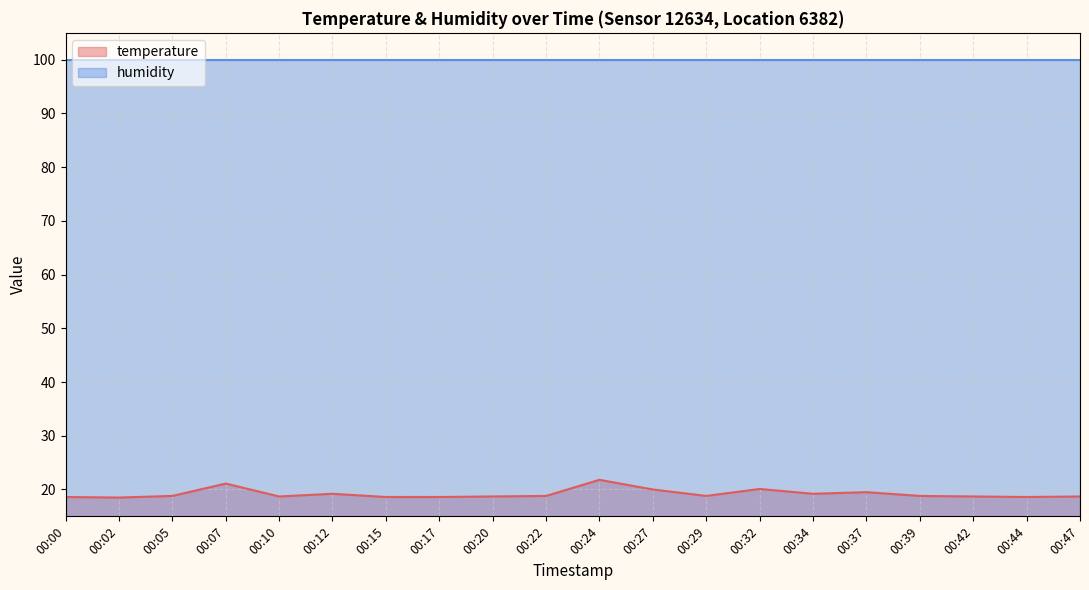

At which label is the value closest to 20?

00:27